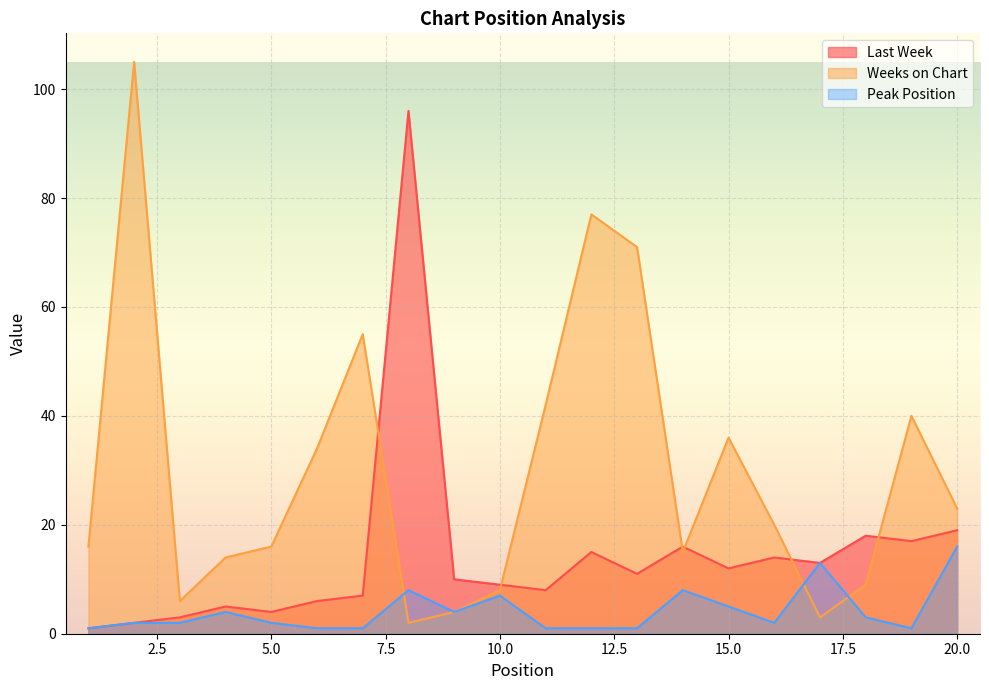

After their last crossing, which series has the higher values: Peak Position or Weeks on Chart?

Weeks on Chart